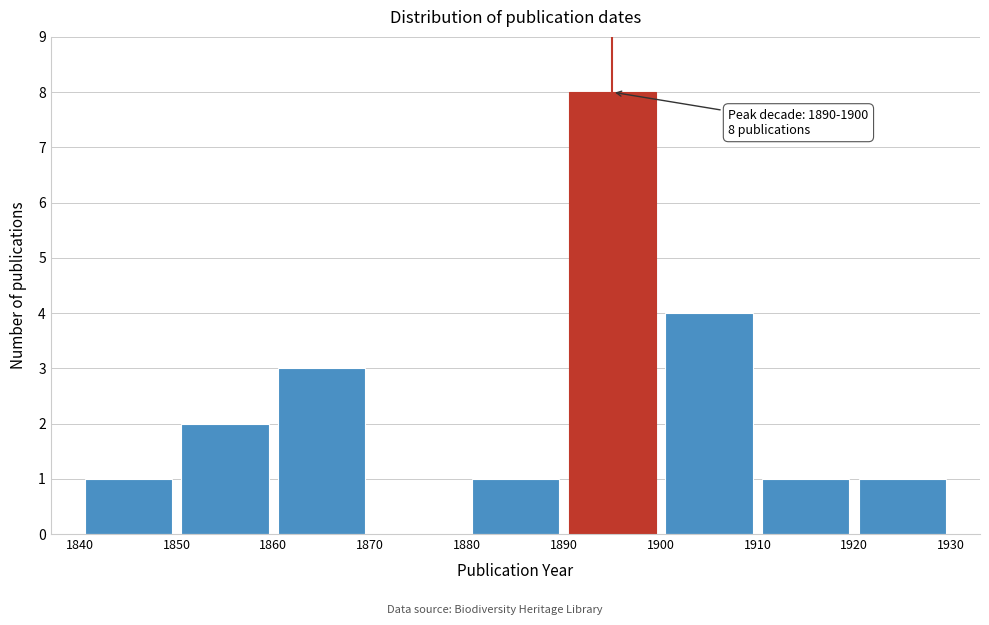

Over which range of the x-axis is the bar tallest?

1890 to 1900